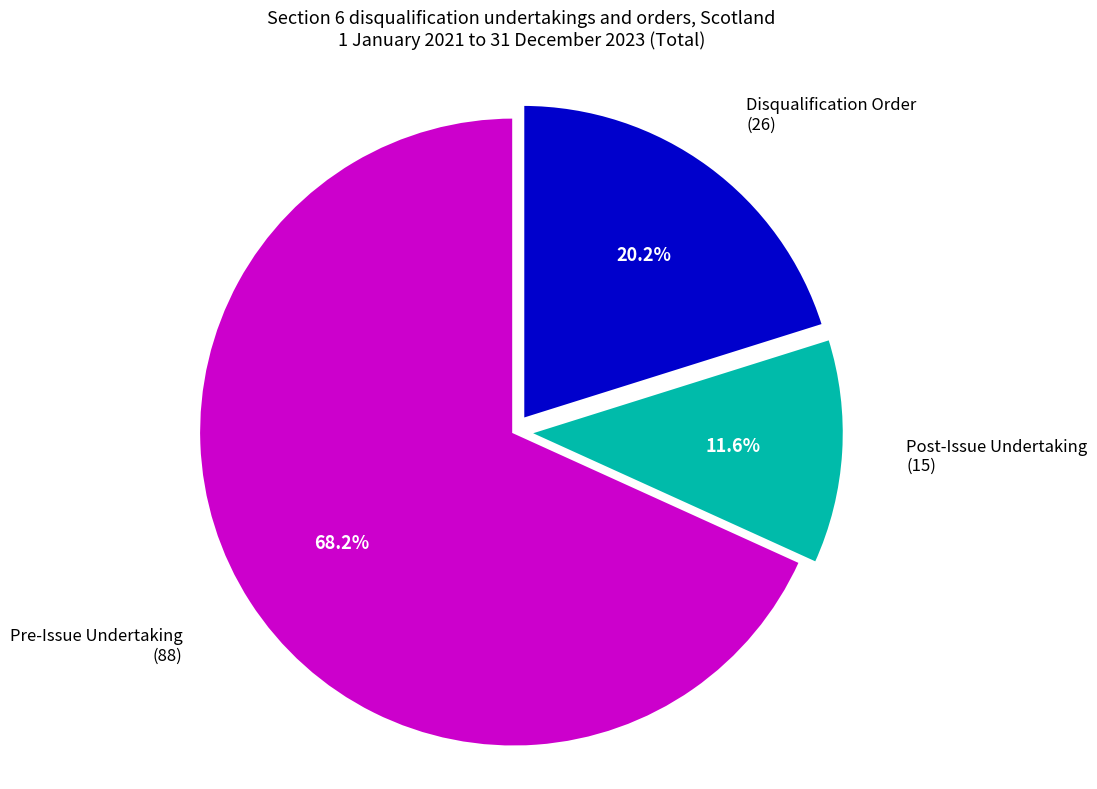

Does any single category account for the majority?

Yes